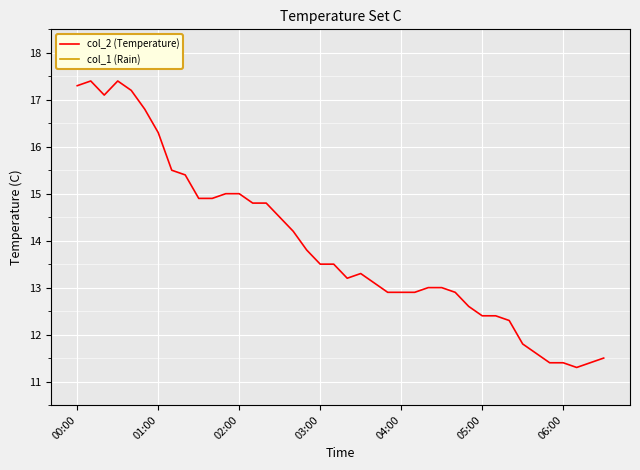

True or false: col_1 (Rain) and col_2 (Temperature) intersect in this chart.

False